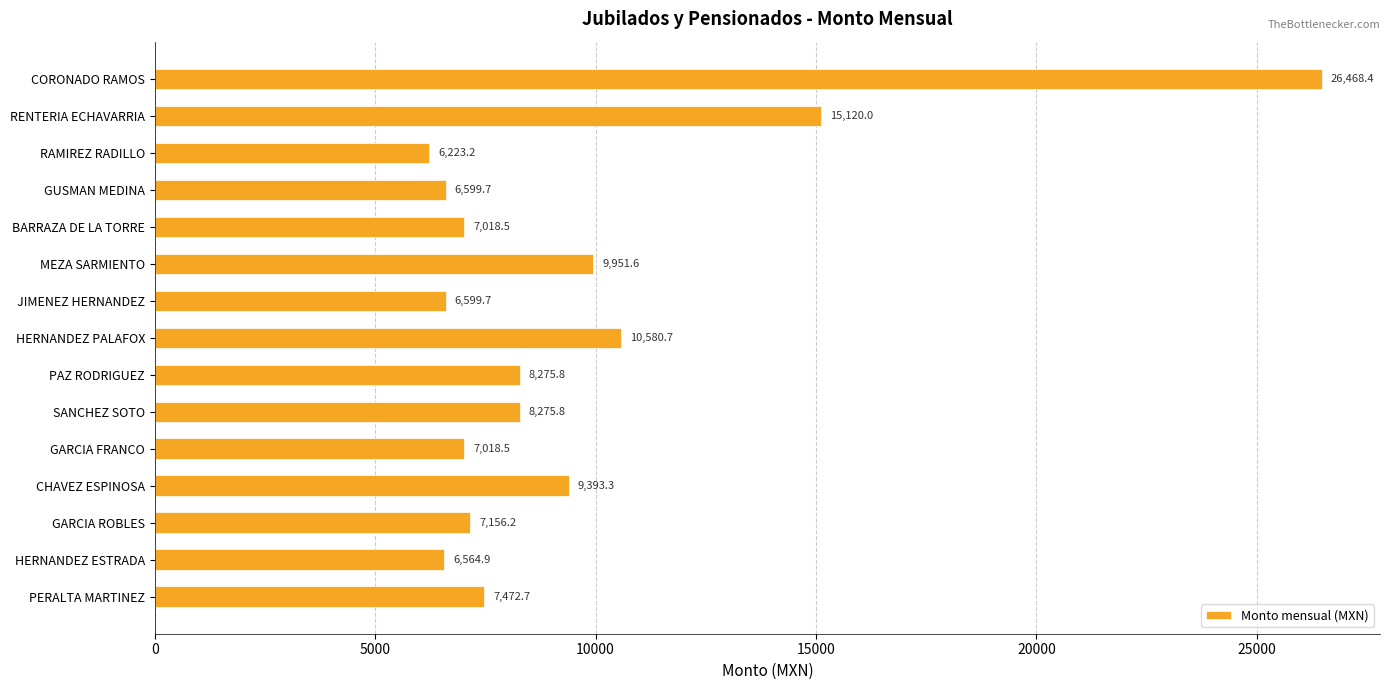

True or false: the data shows 2812.9 at GARCIA FRANCO.

False